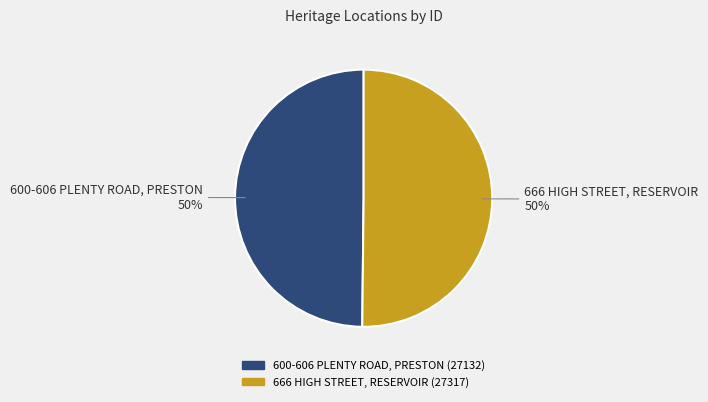

What is the ratio of the value at 600-606 PLENTY ROAD, PRESTON to the value at 666 HIGH STREET, RESERVOIR?

1.0